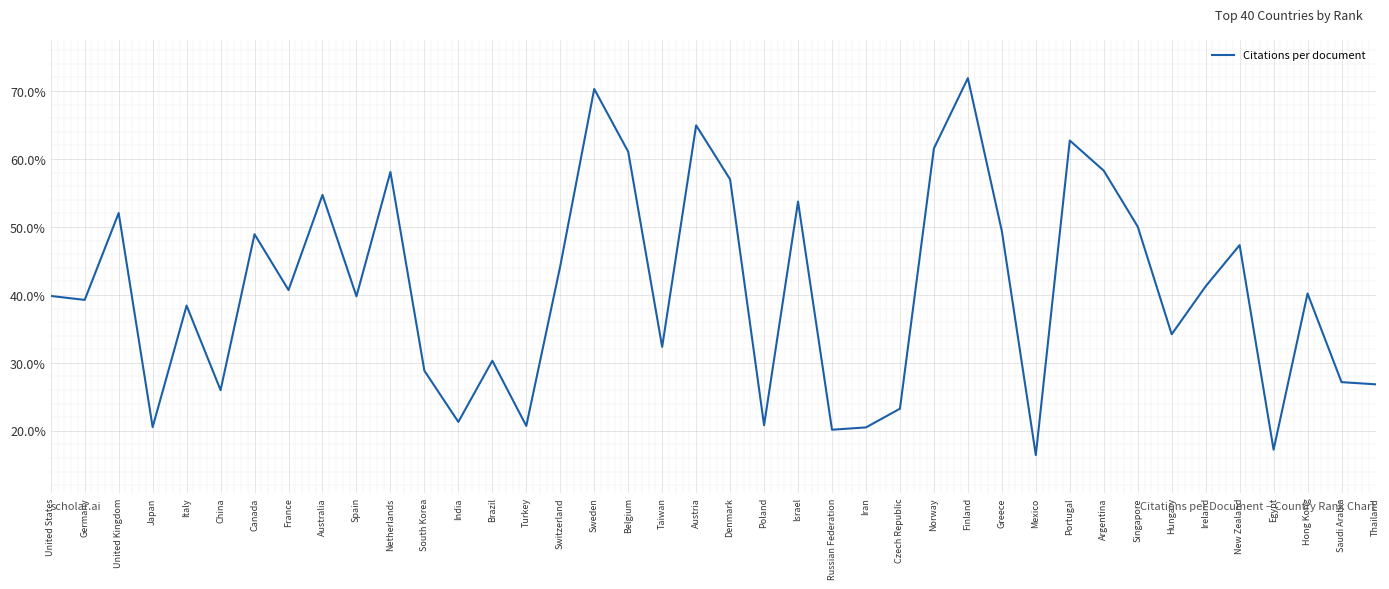

What position from the left is Canada?

7